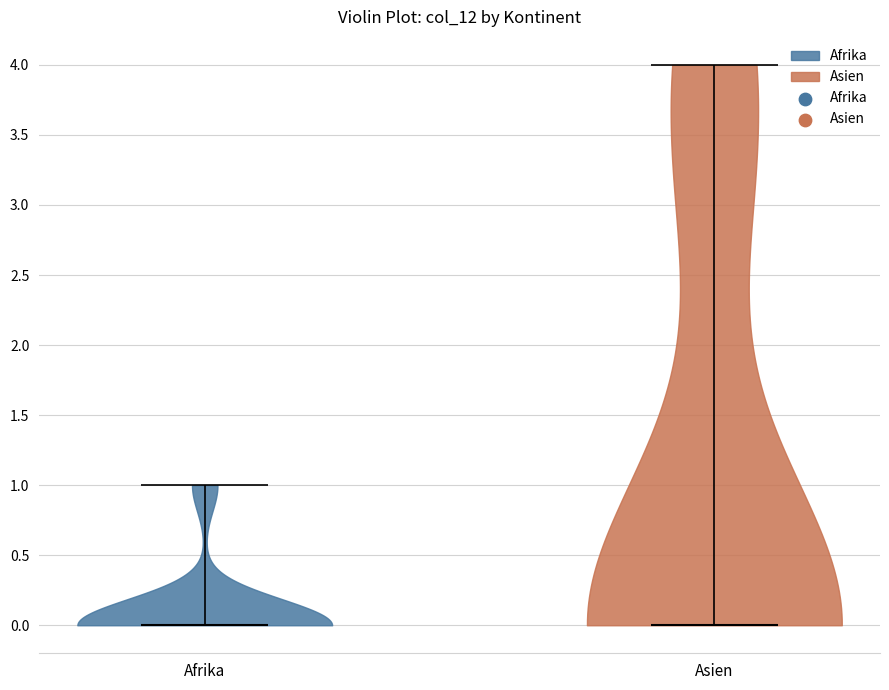

Reading left to right, read every violin against the y-axis: where its median line is, and the lowest and highest points it reaches. The values are not printed on the chart, so give them approximately, as read against the axis.

Afrika: median line 0, lowest point 0, highest point 1
Asien: median line 0, lowest point 0, highest point 4